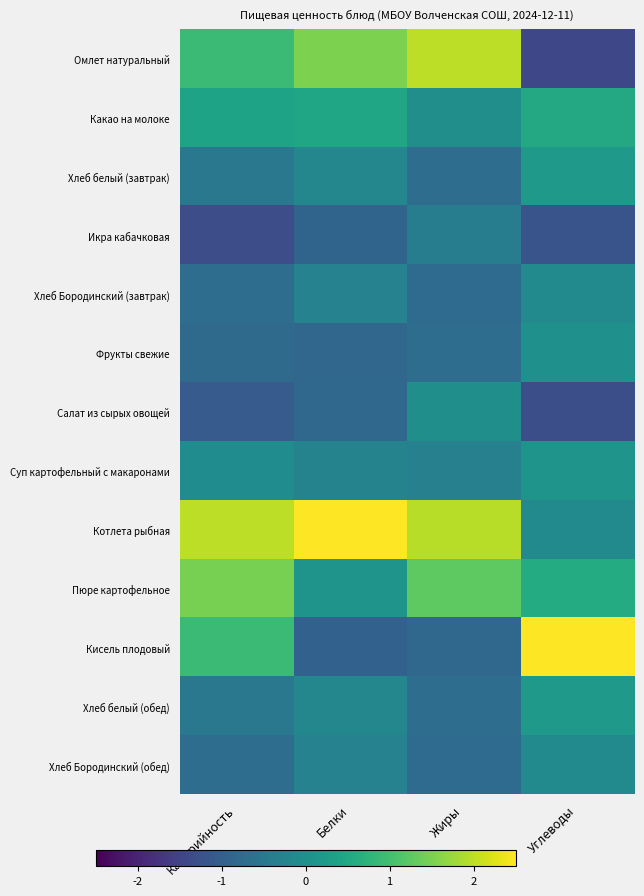

What is the maximum value shown in the chart?

2.7